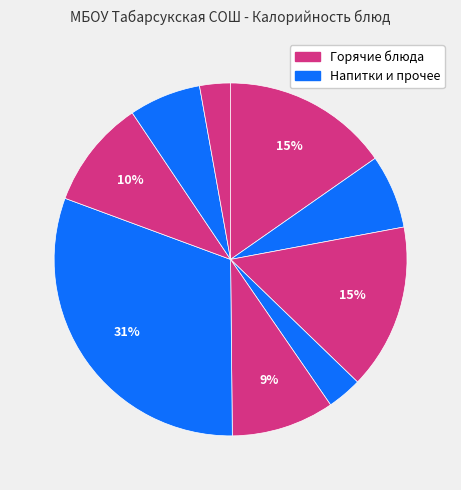

How many segments does this pie chart have?

9